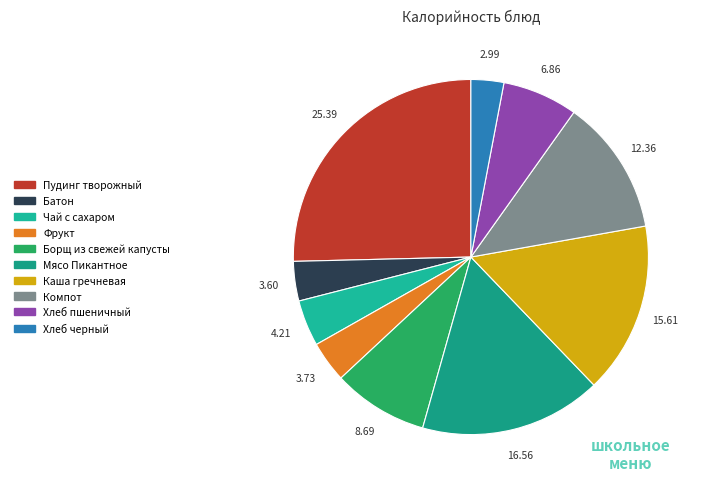

Which has a higher value, Батон or Компот?

Компот